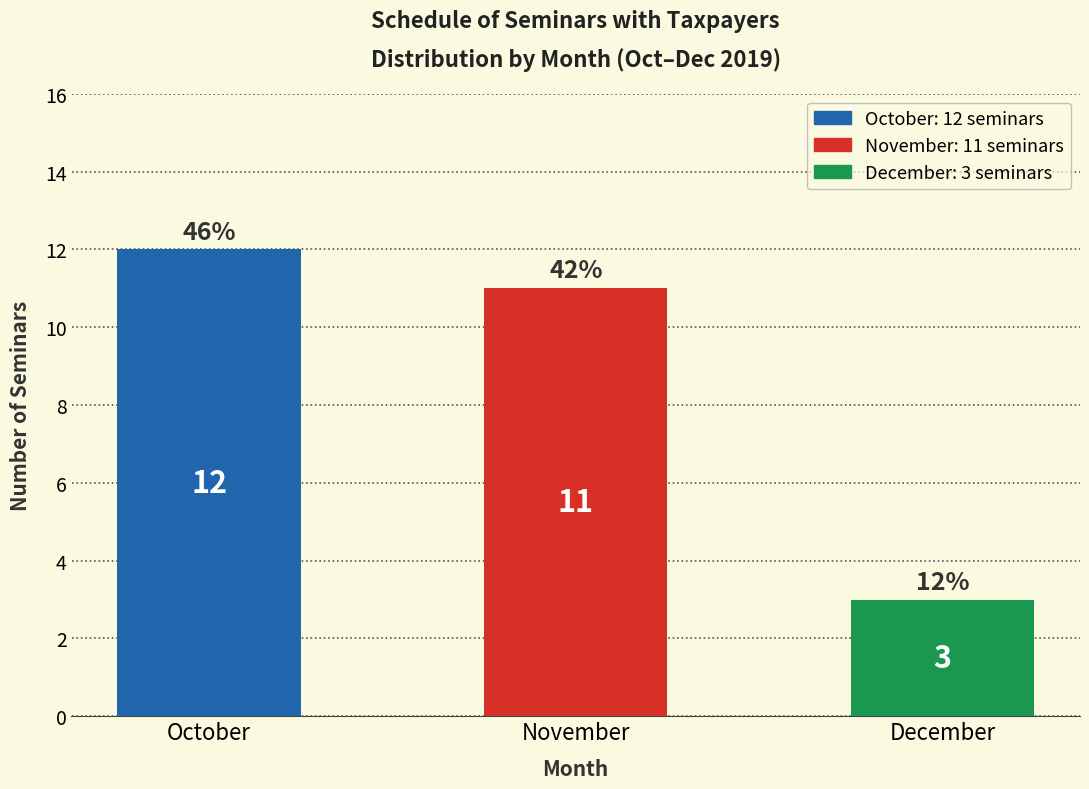

Reading left to right, transcribe all the data shown in this chart.

12	11	3